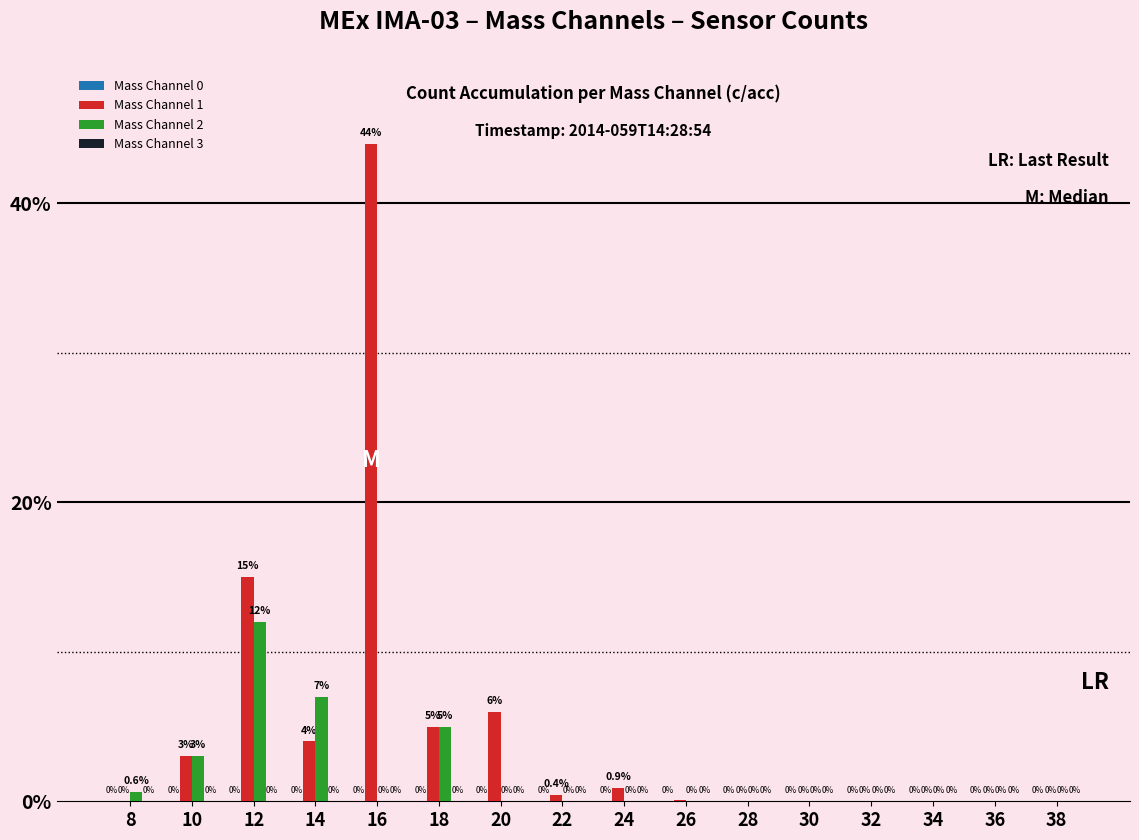

Are the bars grouped side by side (vs. stacked)?

Yes